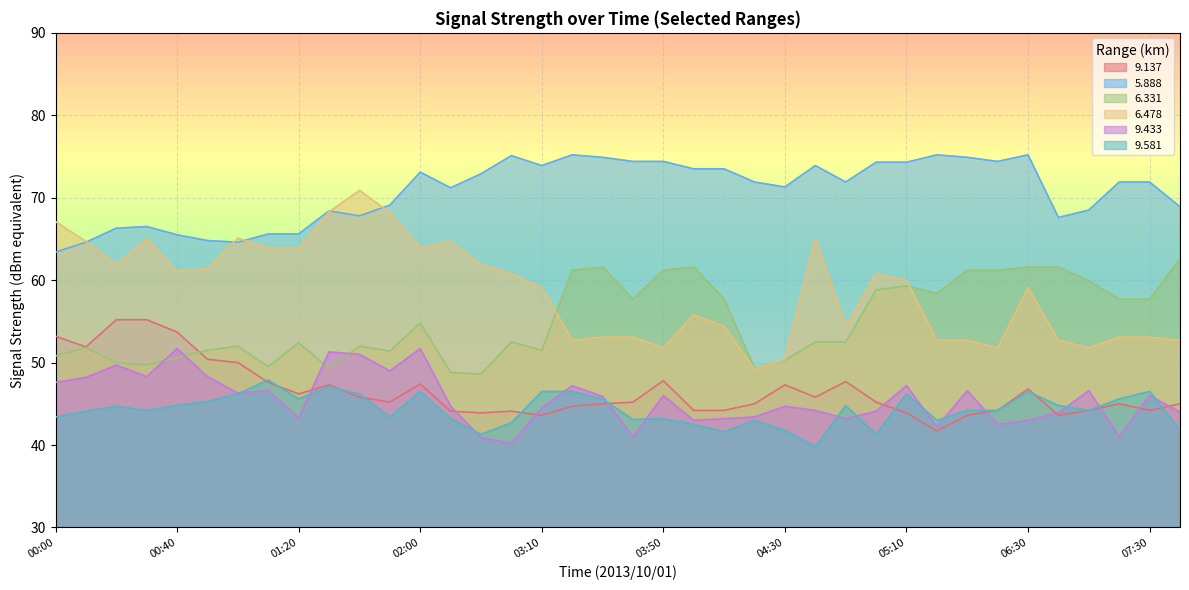

Reading right to left, what are all the values shown in this chart?

9.137: 07:40=45.0	07:30=44.2	07:20=45.0	07:10=44.2	07:00=43.6	06:30=46.8	06:20=44.2	06:10=43.6	05:20=41.7	05:10=43.9	05:00=45.2	04:50=47.7	04:40=45.8	04:30=47.3	04:20=45.0	04:10=44.2	04:00=44.2	03:50=47.8	03:40=45.2	03:30=45.0	03:20=44.7	03:10=43.6	03:00=44.1	02:20=43.9	02:10=44.1	02:00=47.4	01:50=45.2	01:40=45.8	01:30=47.3	01:20=46.2	01:10=47.6	01:00=50.0	00:50=50.4	00:40=53.7	00:30=55.2	00:20=55.2	00:10=51.9	00:00=53.2
5.888: 07:40=68.9	07:30=71.9	07:20=71.9	07:10=68.5	07:00=67.6	06:30=75.2	06:20=74.4	06:10=74.9	05:20=75.2	05:10=74.3	05:00=74.3	04:50=71.9	04:40=73.9	04:30=71.3	04:20=71.9	04:10=73.5	04:00=73.5	03:50=74.4	03:40=74.4	03:30=74.9	03:20=75.2	03:10=73.9	03:00=75.1	02:20=72.9	02:10=71.2	02:00=73.1	01:50=69.1	01:40=67.8	01:30=68.4	01:20=65.6	01:10=65.6	01:00=64.6	00:50=64.8	00:40=65.5	00:30=66.5	00:20=66.3	00:10=64.6	00:00=63.4
6.331: 07:40=62.6	07:30=57.7	07:20=57.7	07:10=59.9	07:00=61.6	06:30=61.6	06:20=61.2	06:10=61.2	05:20=58.4	05:10=59.3	05:00=58.8	04:50=52.5	04:40=52.5	04:30=50.3	04:20=49.3	04:10=57.7	04:00=61.6	03:50=61.2	03:40=57.7	03:30=61.6	03:20=61.2	03:10=51.5	03:00=52.5	02:20=48.6	02:10=48.8	02:00=54.8	01:50=51.4	01:40=52.0	01:30=49.3	01:20=52.4	01:10=49.5	01:00=52.0	00:50=51.5	00:40=50.6	00:30=49.7	00:20=50.0	00:10=51.8	00:00=50.8
6.478: 07:40=52.7	07:30=53.1	07:20=53.1	07:10=51.8	07:00=52.7	06:30=59.1	06:20=51.8	06:10=52.7	05:20=52.7	05:10=60.0	05:00=60.8	04:50=54.4	04:40=65.1	04:30=50.4	04:20=49.2	04:10=54.4	04:00=55.8	03:50=51.8	03:40=53.1	03:30=53.1	03:20=52.7	03:10=59.1	03:00=60.8	02:20=61.9	02:10=64.7	02:00=63.9	01:50=68.2	01:40=70.9	01:30=68.3	01:20=63.9	01:10=63.9	01:00=65.1	00:50=61.4	00:40=61.1	00:30=65.0	00:20=61.9	00:10=64.7	00:00=67.1
9.433: 07:40=44.0	07:30=46.0	07:20=41.0	07:10=46.6	07:00=43.9	06:30=43.0	06:20=42.5	06:10=46.6	05:20=42.2	05:10=47.2	05:00=44.1	04:50=43.2	04:40=44.2	04:30=44.7	04:20=43.4	04:10=43.2	04:00=43.0	03:50=46.0	03:40=41.0	03:30=45.9	03:20=47.2	03:10=44.5	03:00=40.2	02:20=40.9	02:10=44.7	02:00=51.7	01:50=49.0	01:40=51.0	01:30=51.3	01:20=43.3	01:10=46.6	01:00=46.3	00:50=48.3	00:40=51.7	00:30=48.3	00:20=49.7	00:10=48.2	00:00=47.6
9.581: 07:40=41.8	07:30=46.5	07:20=45.6	07:10=44.2	07:00=44.8	06:30=46.5	06:20=44.2	06:10=44.2	05:20=43.0	05:10=46.2	05:00=41.3	04:50=44.8	04:40=39.8	04:30=41.8	04:20=43.0	04:10=41.6	04:00=42.5	03:50=43.2	03:40=43.1	03:30=45.6	03:20=46.5	03:10=46.5	03:00=42.7	02:20=41.3	02:10=43.2	02:00=46.5	01:50=43.4	01:40=46.2	01:30=47.1	01:20=45.6	01:10=47.9	01:00=46.2	00:50=45.3	00:40=44.8	00:30=44.2	00:20=44.7	00:10=44.1	00:00=43.4